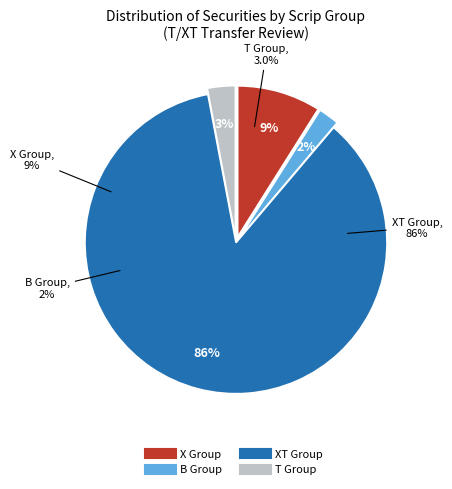

Does Scrip Group B account for over 50% of the chart?

No